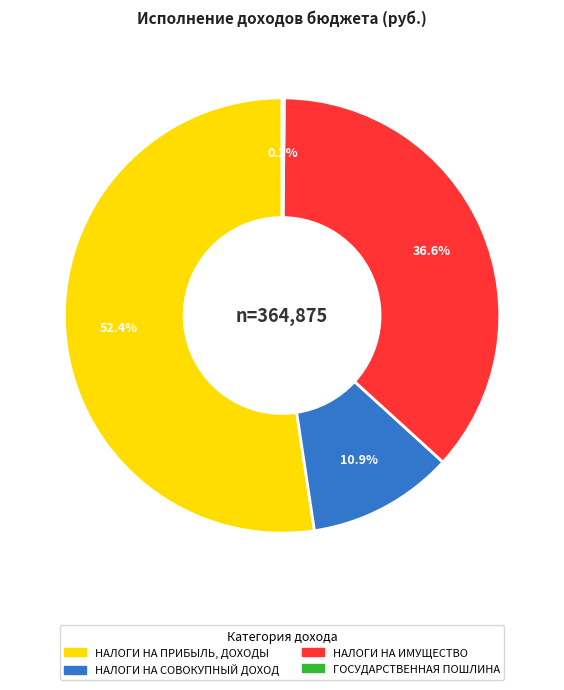

Is there any slice that represents more than half of the pie?

Yes